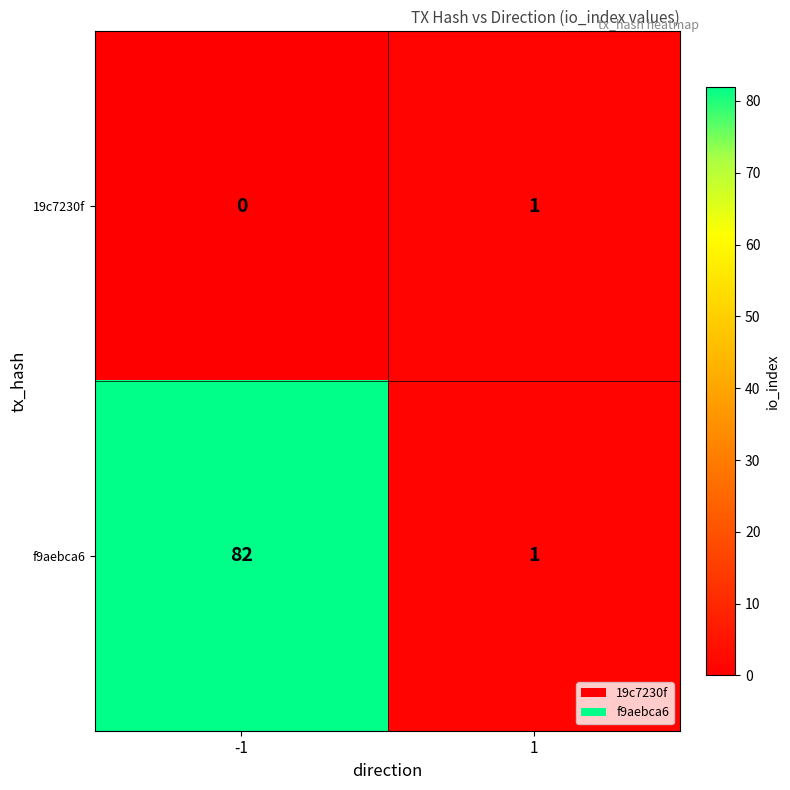

Is it true that 19c7230f equals 0 at -1?

True